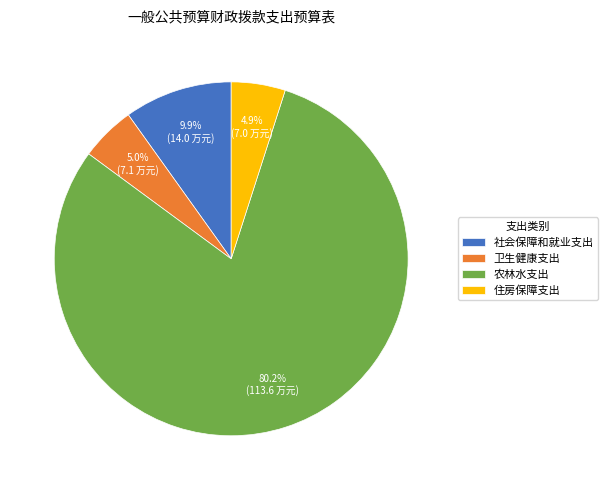

What is the largest slice in the pie chart?

农林水支出